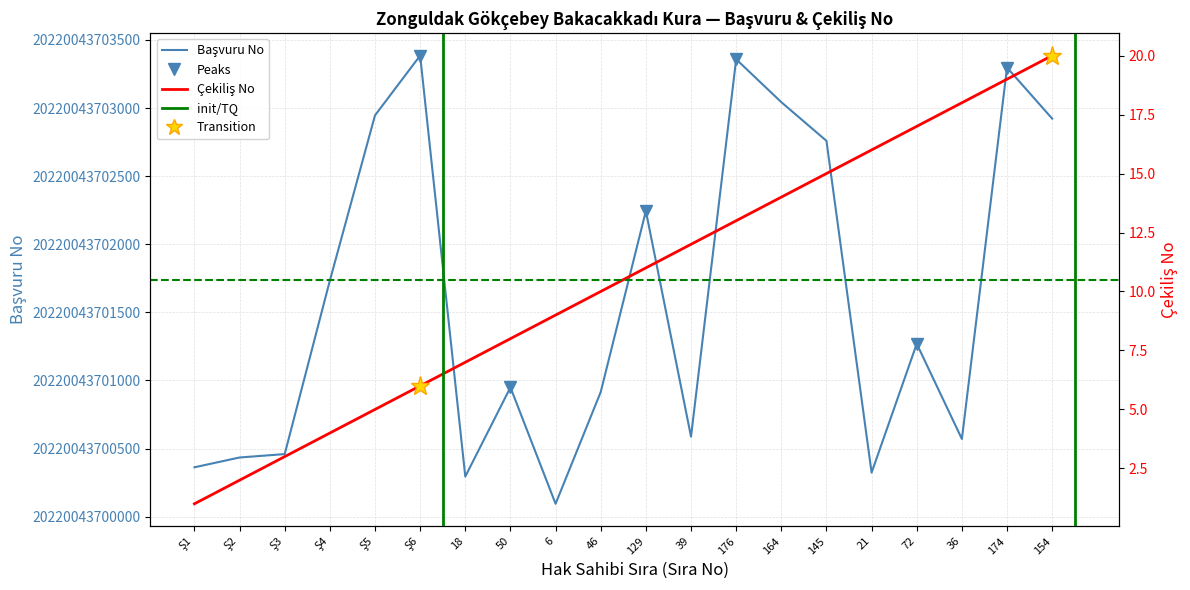

What is the spread (max minus min) of values at 129?

20220043702233